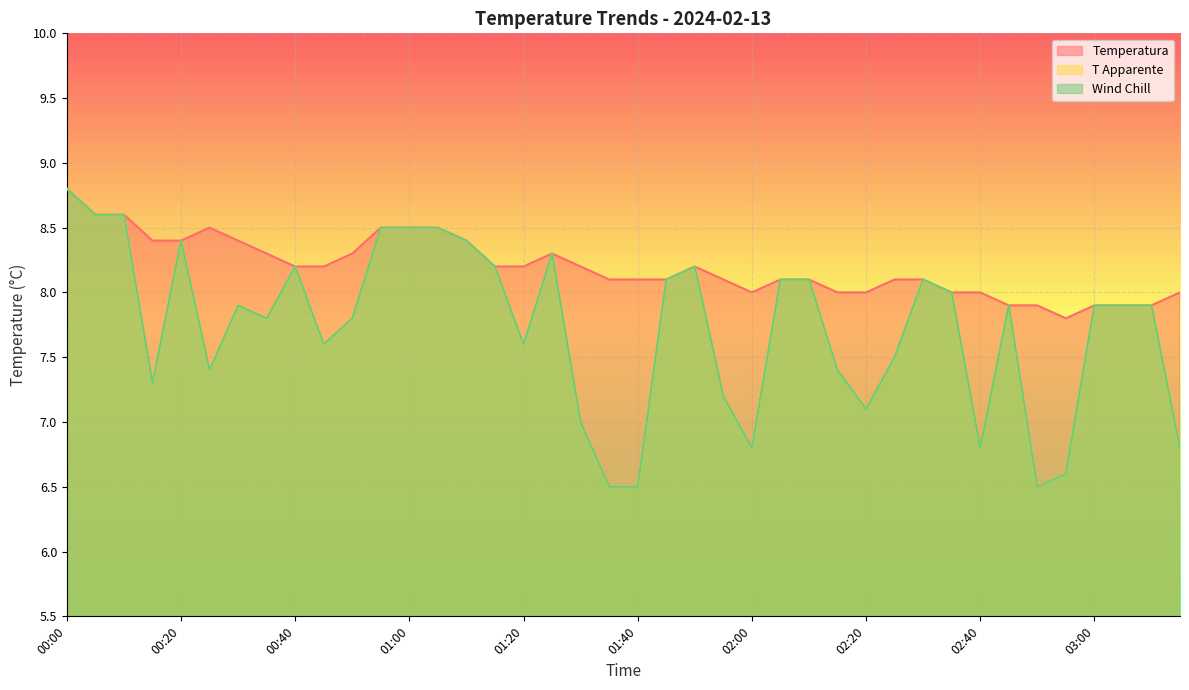

Reading left to right, extract all data points from this chart.

Temperatura: 00:00=8.8	00:05=8.6	00:10=8.6	00:15=8.4	00:20=8.4	00:25=8.5	00:30=8.4	00:35=8.3	00:40=8.2	00:45=8.2	00:50=8.3	00:55=8.5	01:00=8.5	01:05=8.5	01:10=8.4	01:15=8.2	01:20=8.2	01:25=8.3	01:30=8.2	01:35=8.1	01:40=8.1	01:45=8.1	01:50=8.2	01:55=8.1	02:00=8.0	02:05=8.1	02:10=8.1	02:15=8.0	02:20=8.0	02:25=8.1	02:30=8.1	02:35=8.0	02:40=8.0	02:45=7.9	02:50=7.9	02:55=7.8	03:00=7.9	03:05=7.9	03:10=7.9	03:15=8.0
T Apparente: 00:00=8.8	00:05=8.6	00:10=8.6	00:15=7.3	00:20=8.4	00:25=7.4	00:30=7.9	00:35=7.8	00:40=8.2	00:45=7.6	00:50=7.8	00:55=8.5	01:00=8.5	01:05=8.5	01:10=8.4	01:15=8.2	01:20=7.6	01:25=8.3	01:30=7.0	01:35=6.5	01:40=6.5	01:45=8.1	01:50=8.2	01:55=7.2	02:00=6.8	02:05=8.1	02:10=8.1	02:15=7.4	02:20=7.1	02:25=7.5	02:30=8.1	02:35=8.0	02:40=6.8	02:45=7.9	02:50=6.5	02:55=6.6	03:00=7.9	03:05=7.9	03:10=7.9	03:15=6.8
Wind Chill: 00:00=8.8	00:05=8.6	00:10=8.6	00:15=7.3	00:20=8.4	00:25=7.4	00:30=7.9	00:35=7.8	00:40=8.2	00:45=7.6	00:50=7.8	00:55=8.5	01:00=8.5	01:05=8.5	01:10=8.4	01:15=8.2	01:20=7.6	01:25=8.3	01:30=7.0	01:35=6.5	01:40=6.5	01:45=8.1	01:50=8.2	01:55=7.2	02:00=6.8	02:05=8.1	02:10=8.1	02:15=7.4	02:20=7.1	02:25=7.5	02:30=8.1	02:35=8.0	02:40=6.8	02:45=7.9	02:50=6.5	02:55=6.6	03:00=7.9	03:05=7.9	03:10=7.9	03:15=6.8